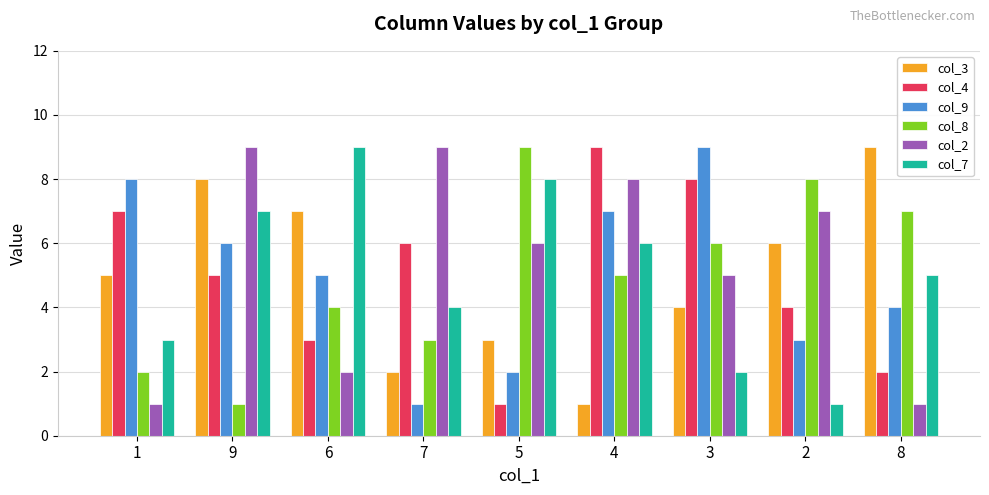

Between 3 and 8, which series saw the biggest shift?

col_4